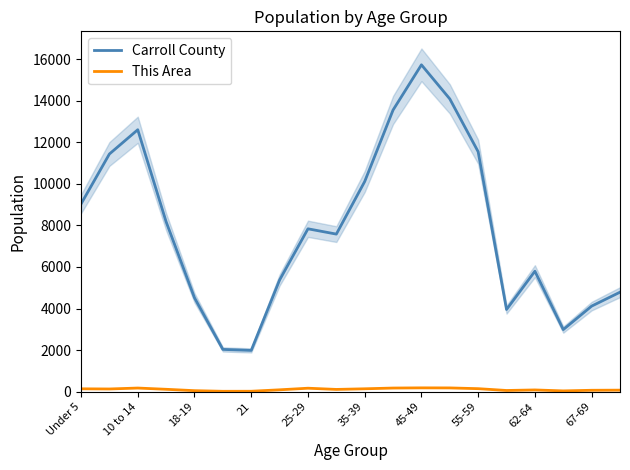

What is the minimum value for Carroll County?

1988